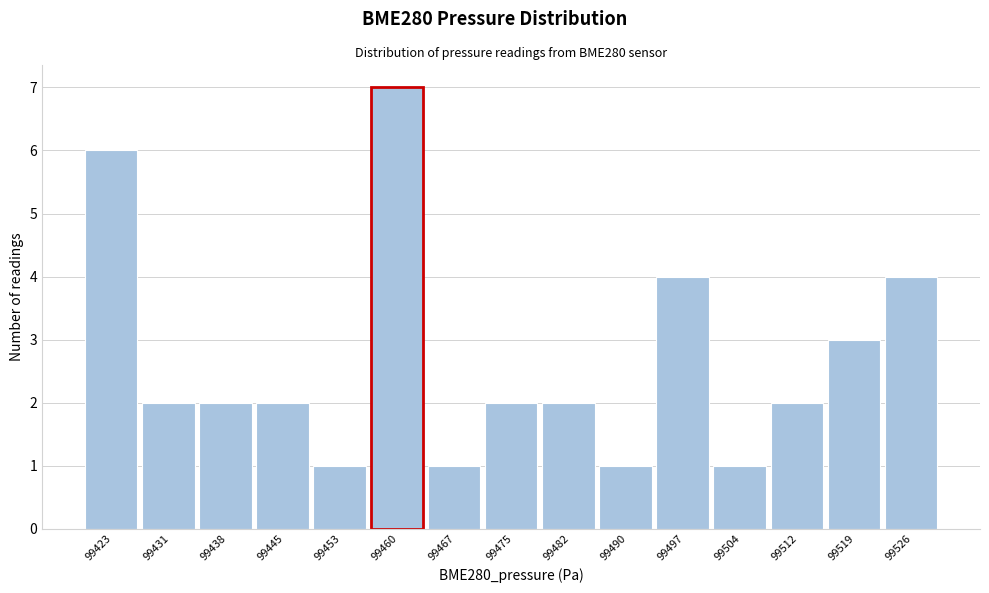

Reading left to right, transcribe all the data shown in this chart.

99423=6	99431=2	99438=2	99445=2	99453=1	99460=7	99467=1	99475=2	99482=2	99490=1	99497=4	99504=1	99512=2	99519=3	99526=4